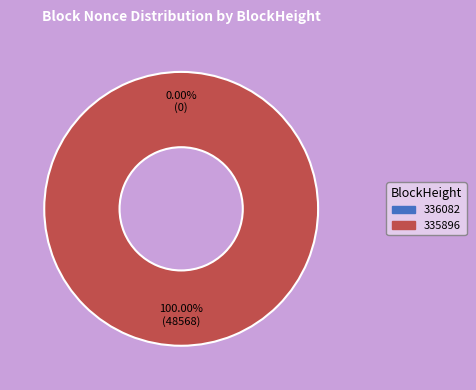

Do 335896 and 336082 together represent more than half of the pie?

Yes